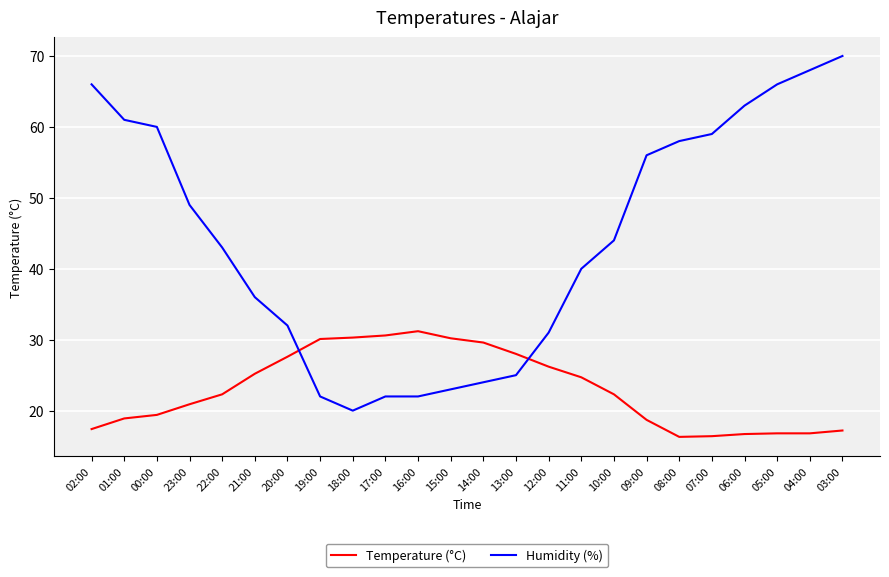

At 02:00, list the series in order from largest to smallest.

Humidity (%), Temperature (°C)